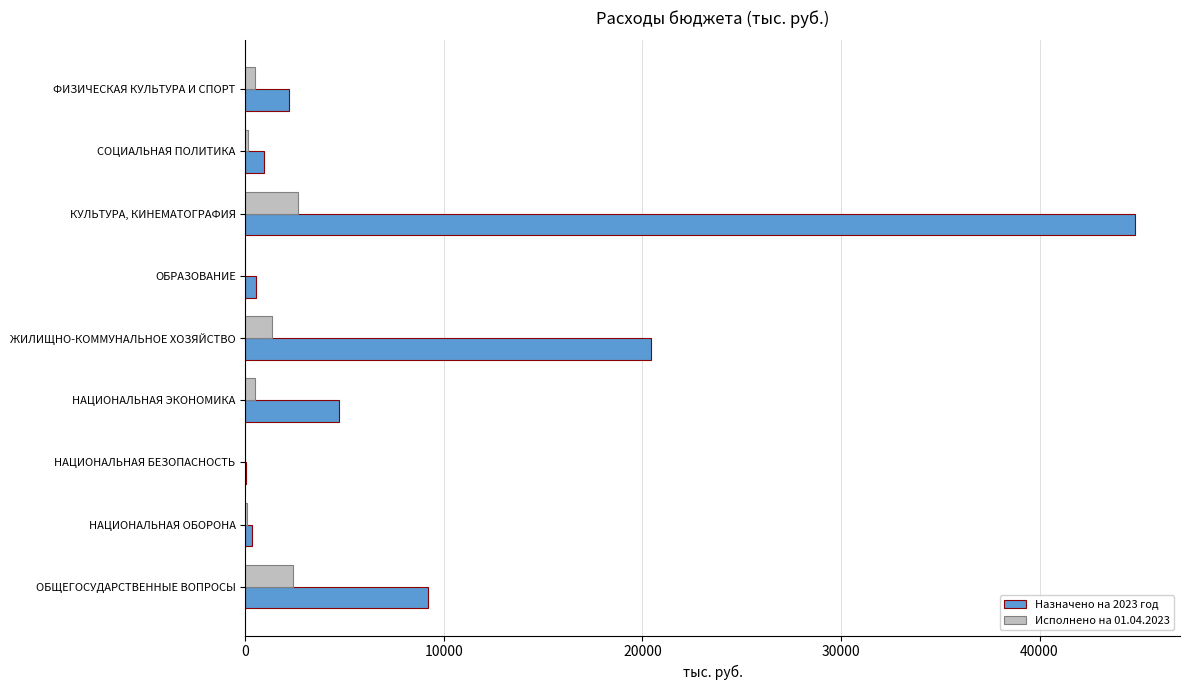

What is the sum of all Назначено на 2023 год values?

83246.8